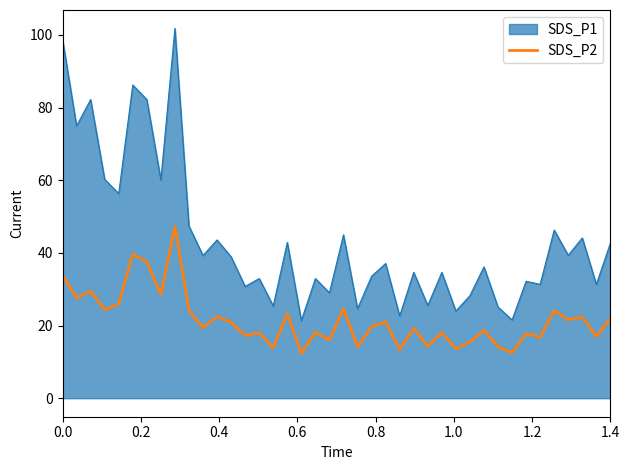

What is the greatest value displayed?

101.8